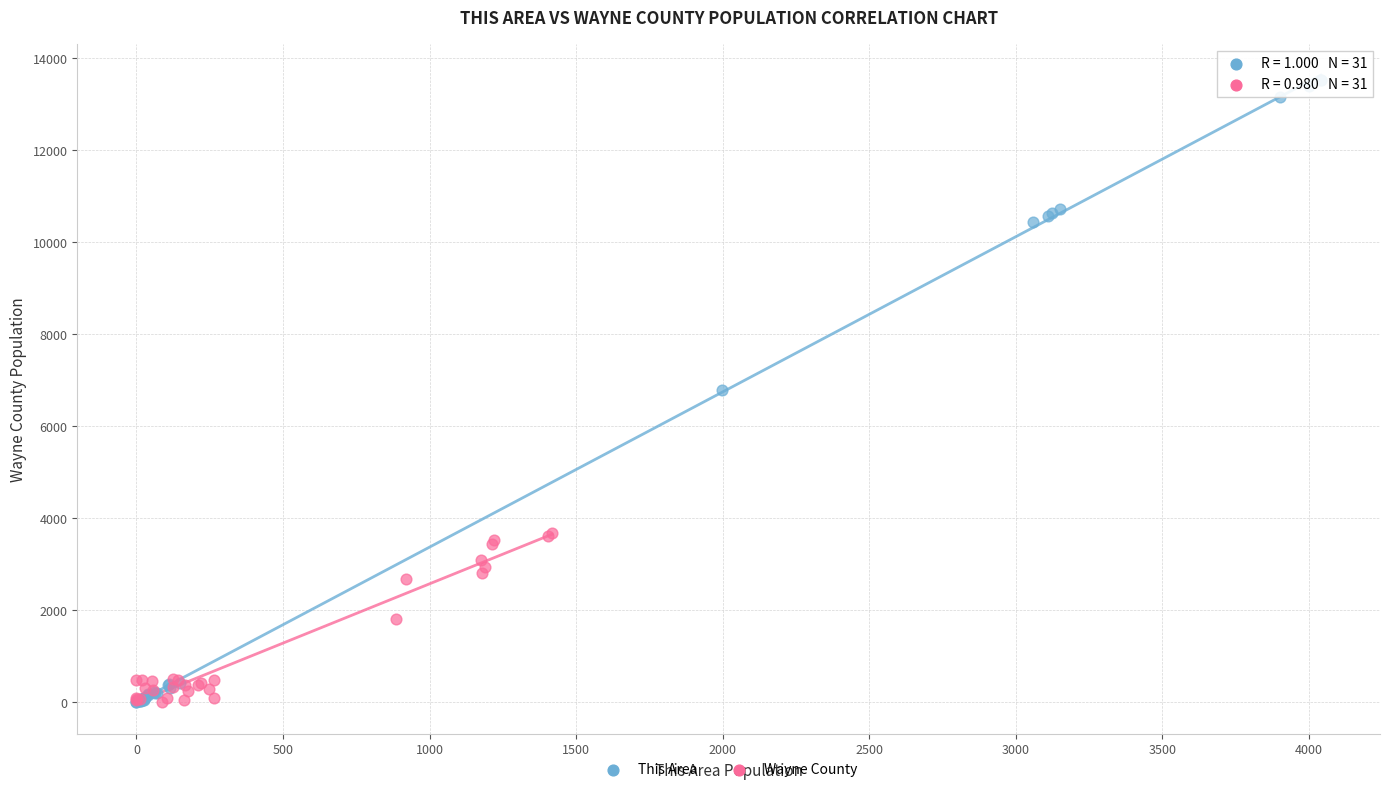

What are all the series names shown in the legend?

This Area, Wayne County